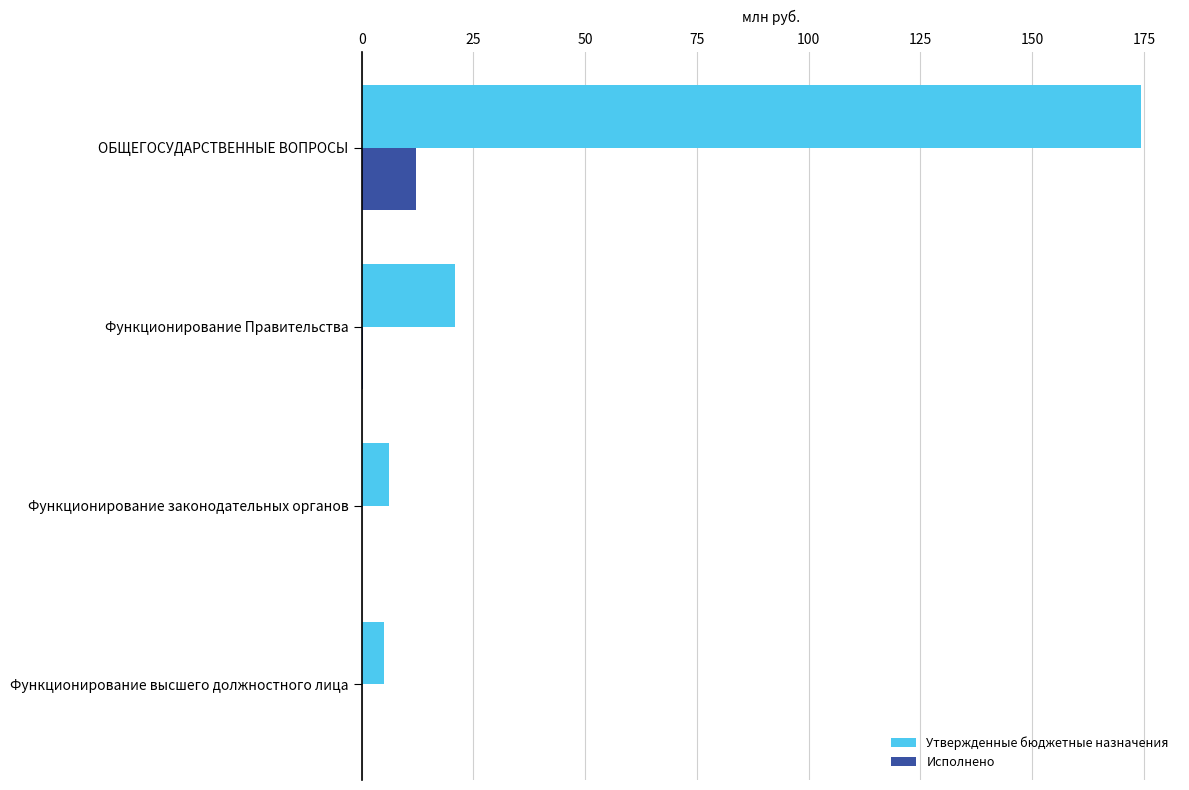

Which category has the highest value in the Исполнено series?

ОБЩЕГОСУДАРСТВЕННЫЕ ВОПРОСЫ